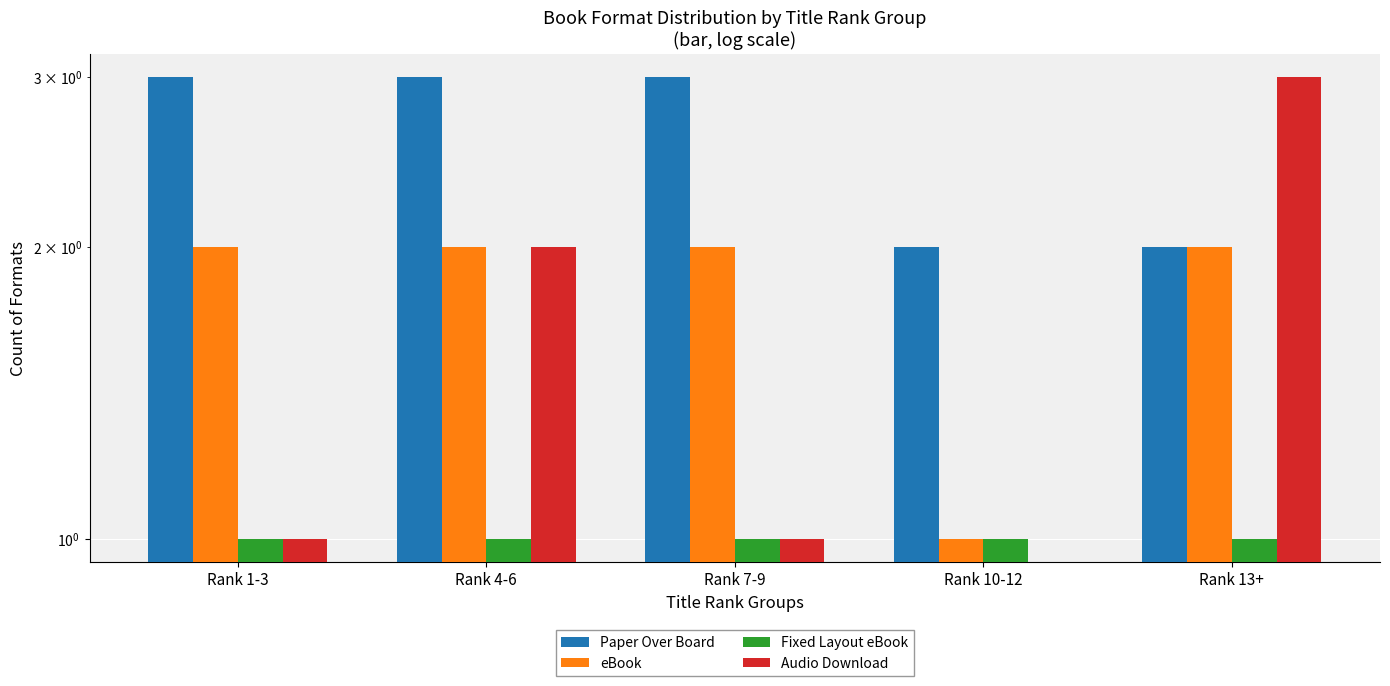

Reading left to right, transcribe all the data shown in this chart.

Paper Over Board: Rank 1-3=3	Rank 4-6=3	Rank 7-9=3	Rank 10-12=2	Rank 13+=2
eBook: Rank 1-3=2	Rank 4-6=2	Rank 7-9=2	Rank 10-12=1	Rank 13+=2
Fixed Layout eBook: Rank 1-3=1	Rank 4-6=1	Rank 7-9=1	Rank 10-12=1	Rank 13+=1
Audio Download: Rank 1-3=1	Rank 4-6=2	Rank 7-9=1	Rank 10-12=0	Rank 13+=3